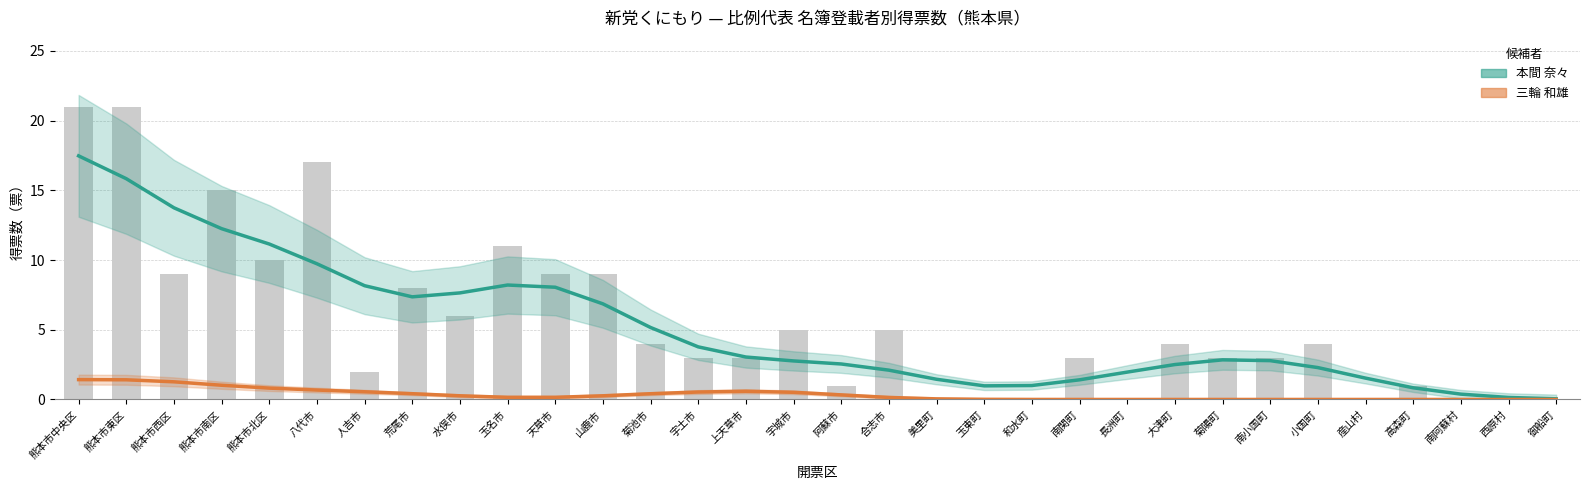

Does the chart contain stacked bars?

No